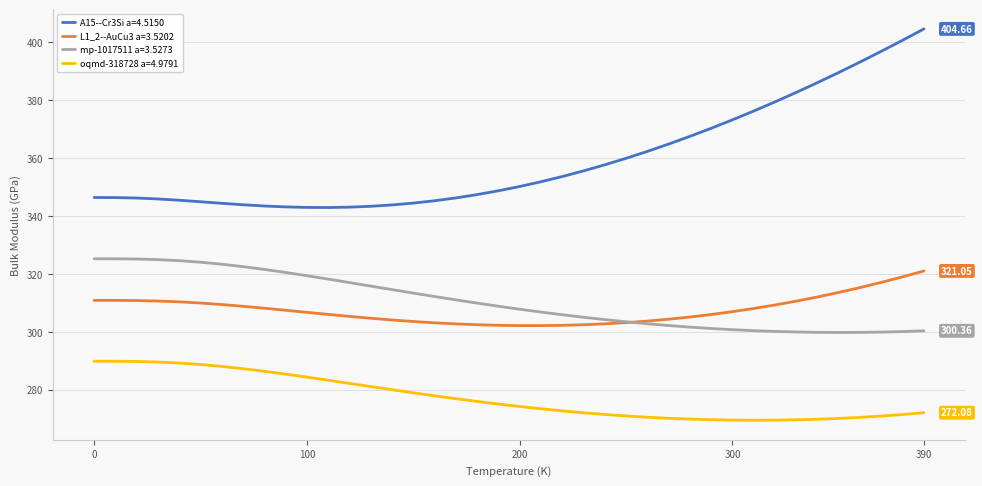

Which series has the widest spread of values?

A15--Cr3Si a=4.5150